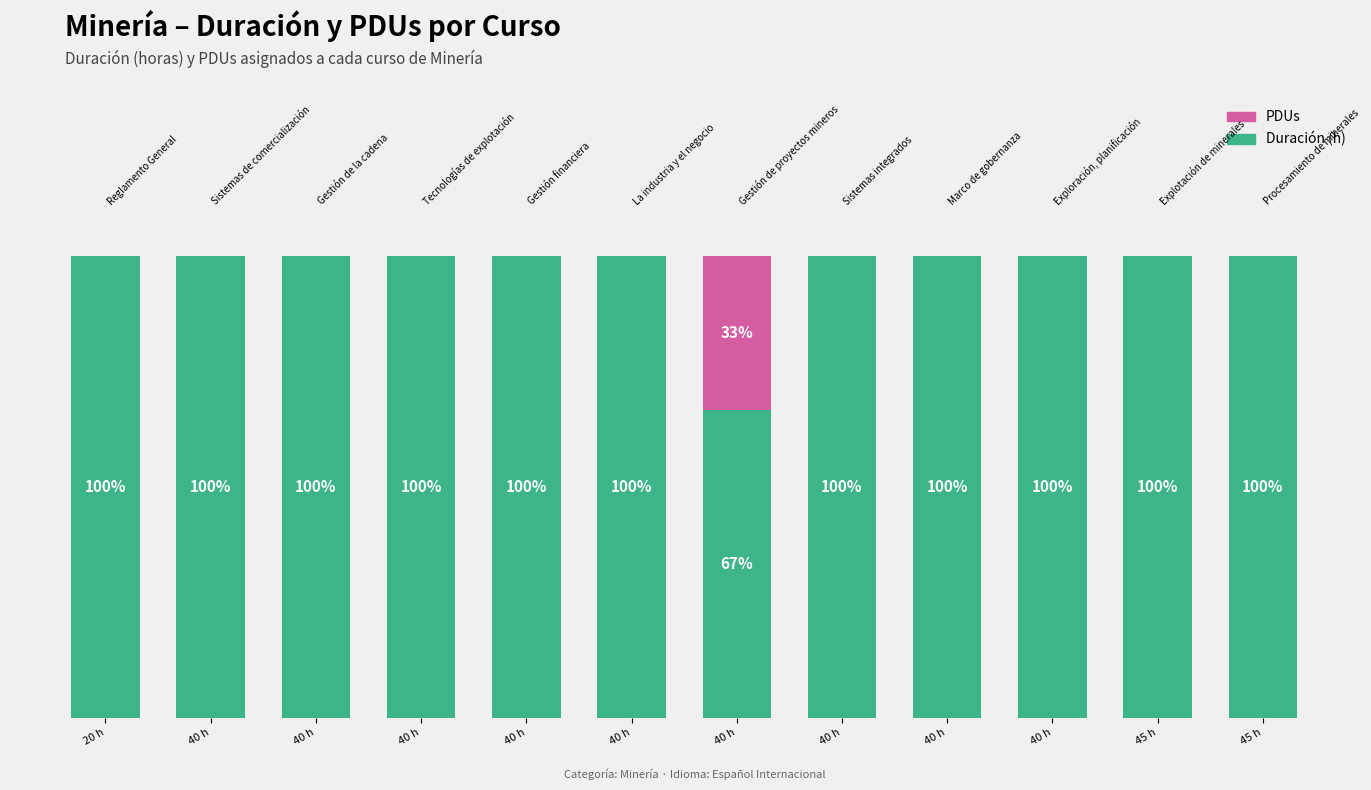

The value of PDUs at 40 h is -11.5. True or false?

False